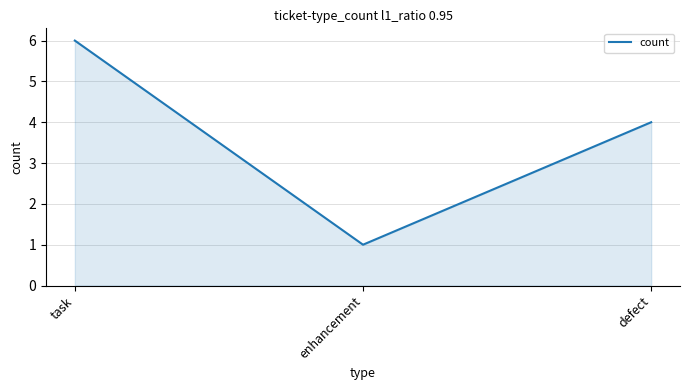

What is the approximate value at defect?

4